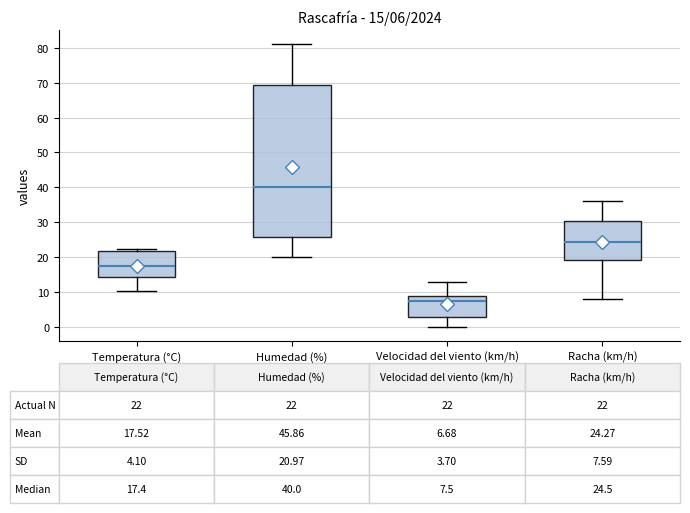

Which box has the lowest median line?

Velocidad del viento (km/h)